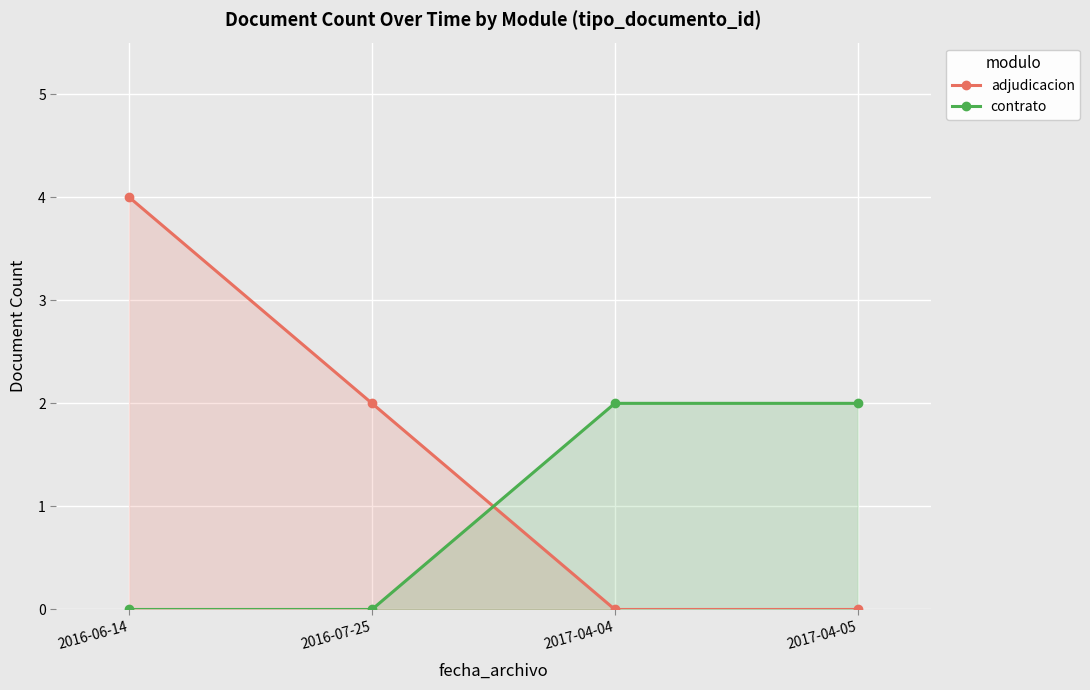

True or false: adjudicacion has more than 2 interior local peaks.

False